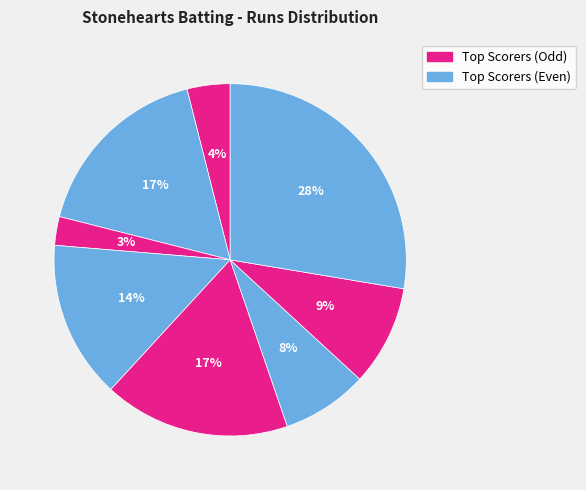

Rank the categories by value from highest to lowest.

Sharravanan Ap, Keyur Gajjar, Zia Mohammed, Rohit Karvekar, Maxie Dsilva, Chintan Patel, Gaurav Tripathi, Senthilkumar V